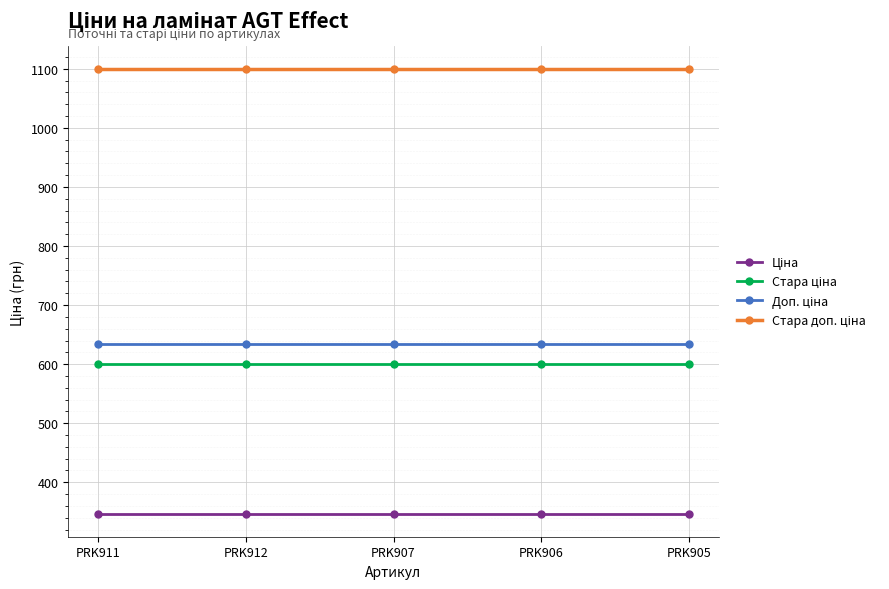

How many data points does each series have?

5